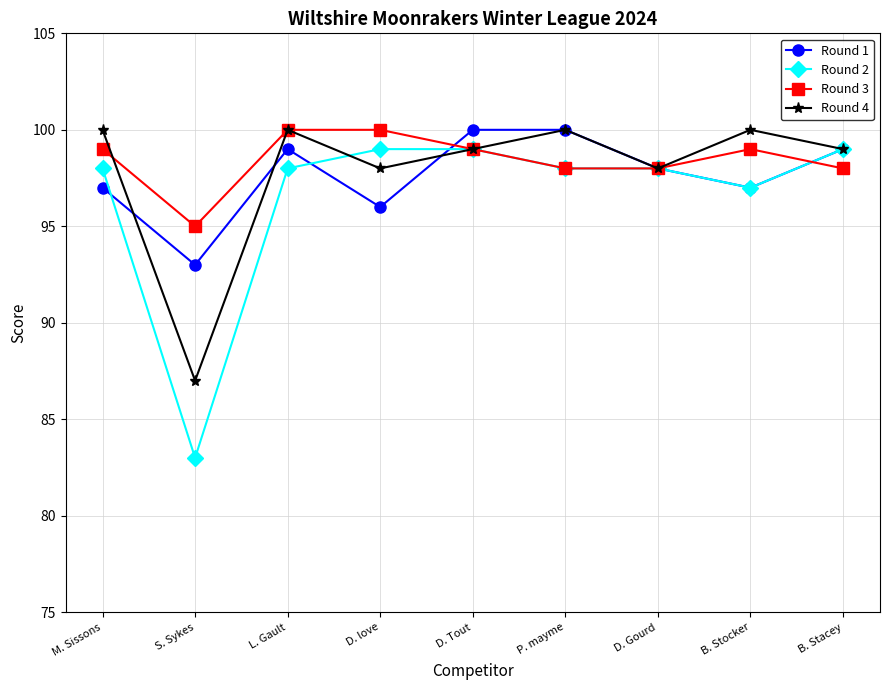

Reading left to right, extract all data points from this chart.

Round 1: M. Sissons=97	S. Sykes=93	L. Gault=99	D. love=96	D. Tout=100	P. mayme=100	D. Gourd=98	B. Stocker=97	B. Stacey=99
Round 2: M. Sissons=98	S. Sykes=83	L. Gault=98	D. love=99	D. Tout=99	P. mayme=98	D. Gourd=98	B. Stocker=97	B. Stacey=99
Round 3: M. Sissons=99	S. Sykes=95	L. Gault=100	D. love=100	D. Tout=99	P. mayme=98	D. Gourd=98	B. Stocker=99	B. Stacey=98
Round 4: M. Sissons=100	S. Sykes=87	L. Gault=100	D. love=98	D. Tout=99	P. mayme=100	D. Gourd=98	B. Stocker=100	B. Stacey=99